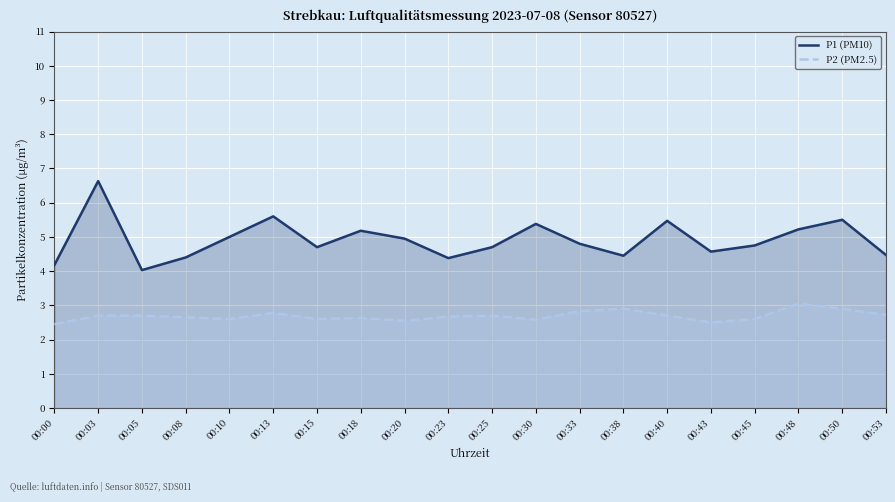

Which series has the widest spread of values?

P1 (PM10)